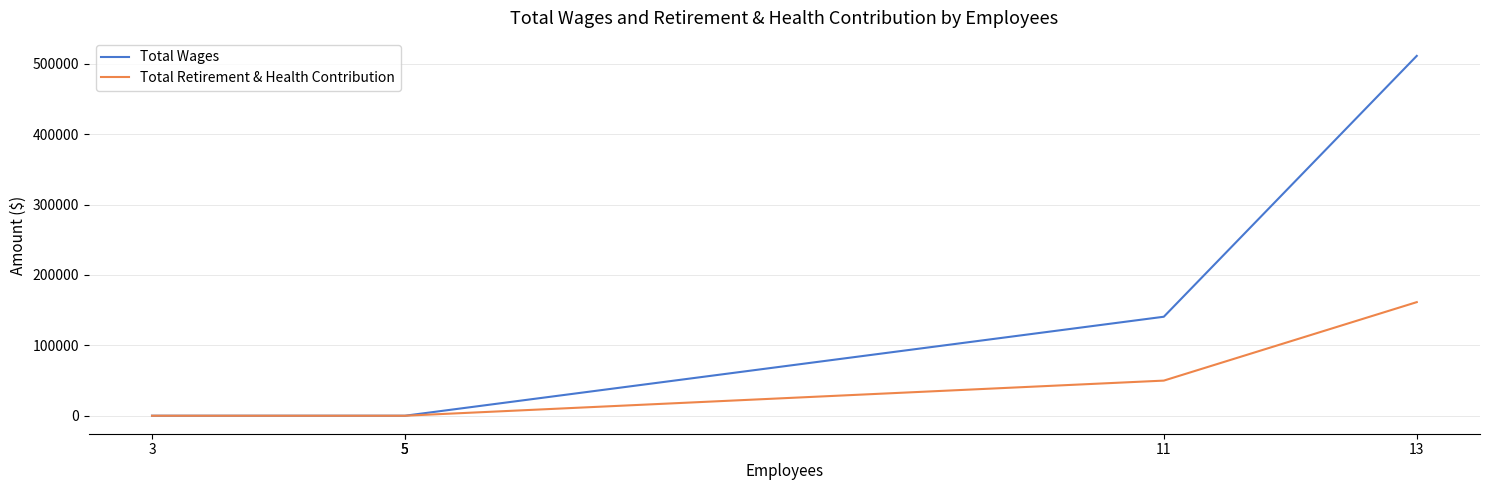

True or false: Total Wages and Total Retirement & Health Contribution intersect in this chart.

False